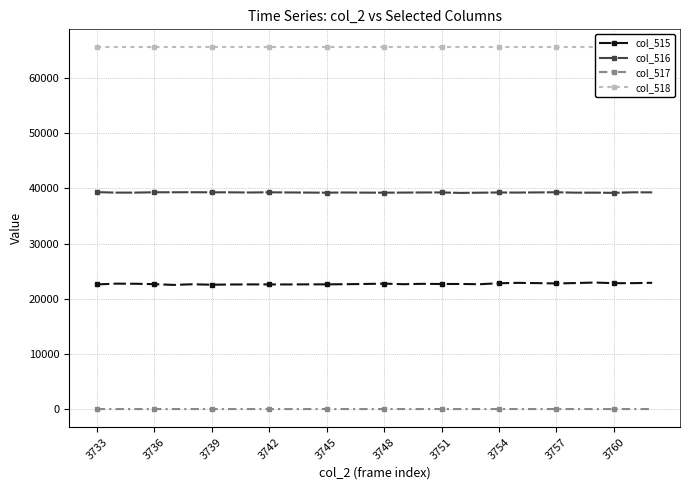

True or false: col_516 has more than 0 points higher than both neighbors.

True